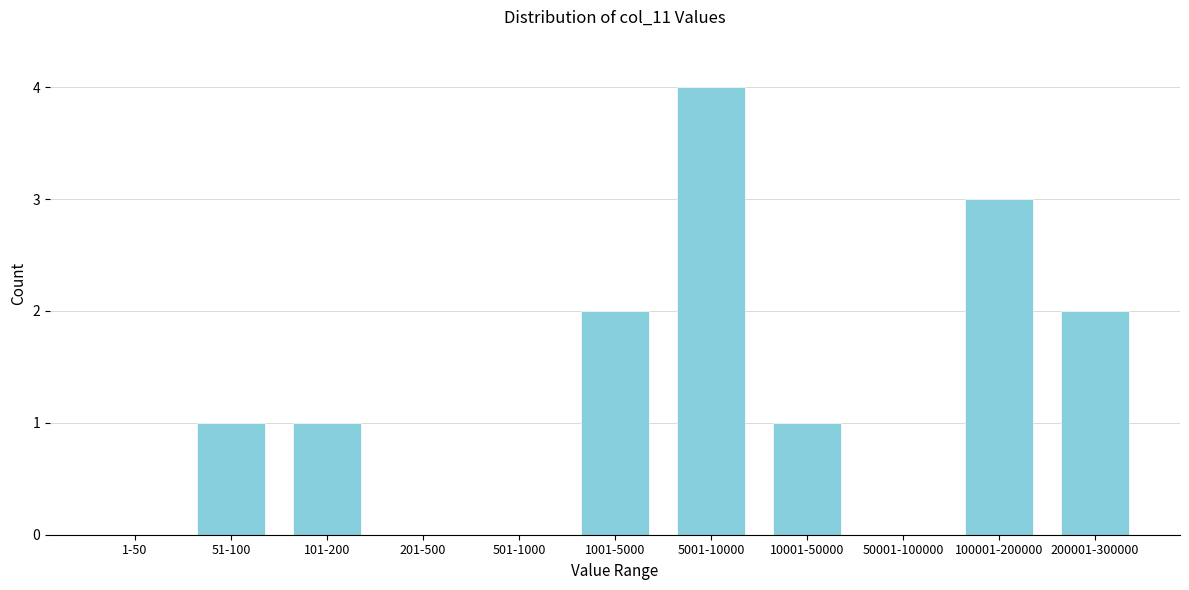

Reading left to right, list all the values displayed in this chart.

1-50=0	51-100=1	101-200=1	201-500=0	501-1000=0	1001-5000=2	5001-10000=4	10001-50000=1	50001-100000=0	100001-200000=3	200001-300000=2